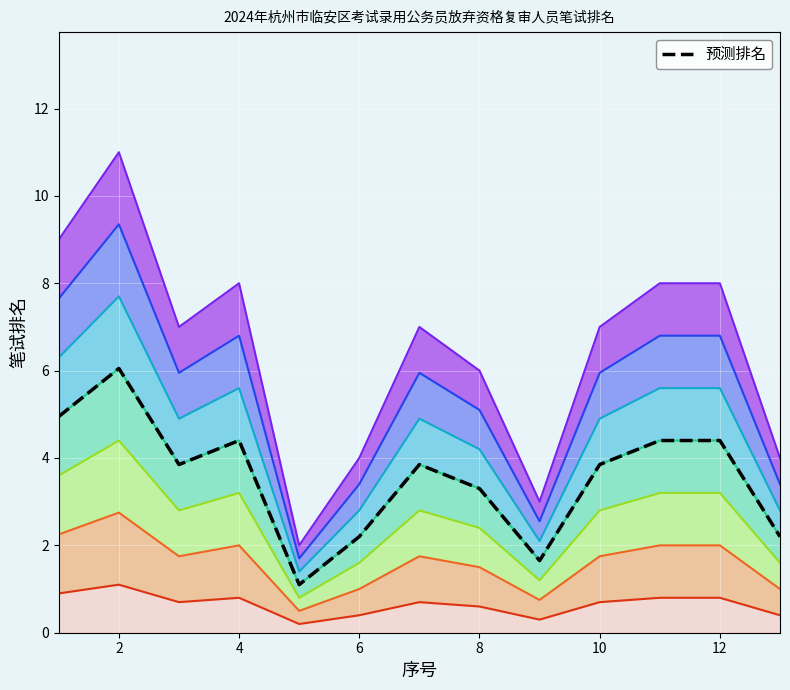

What is the value of the 1st point from the left?

9